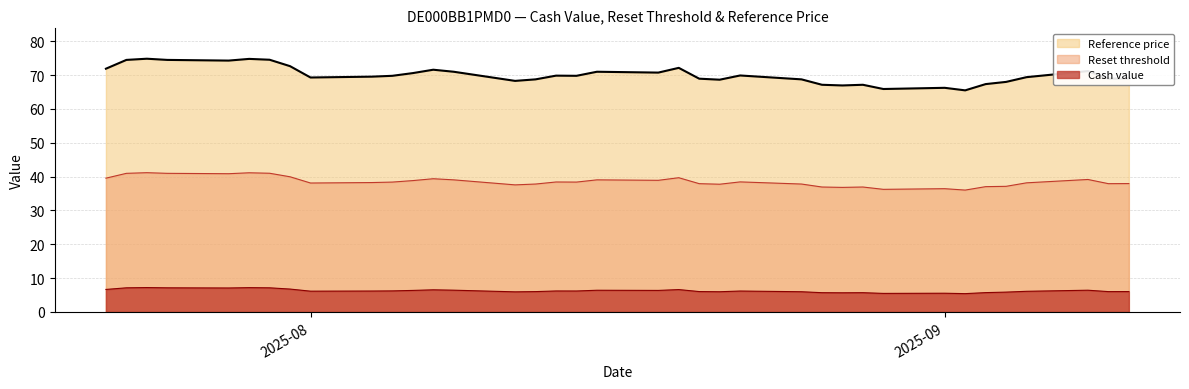

Which series has the widest spread of values?

Reference price